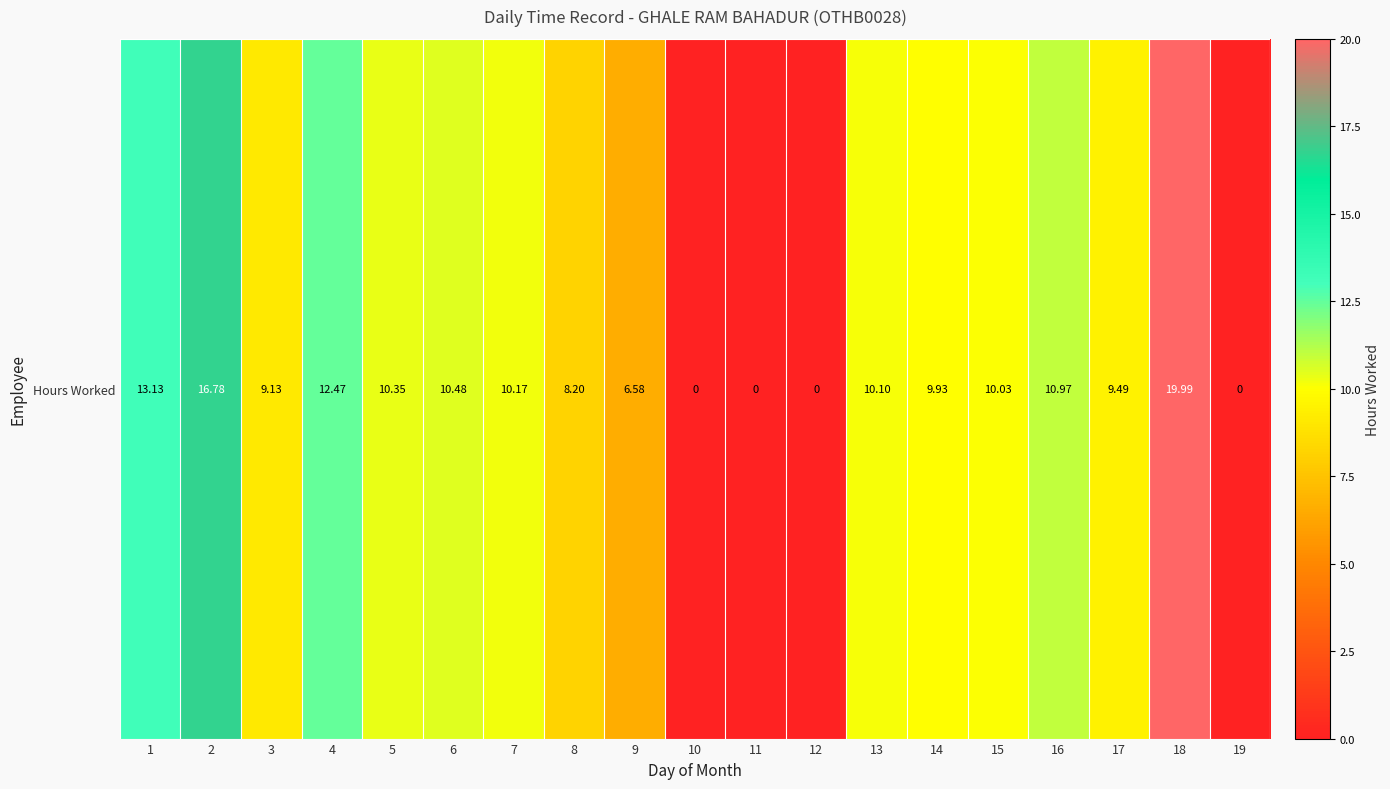

The chart shows a value of 17.0 at 5. True or false?

False